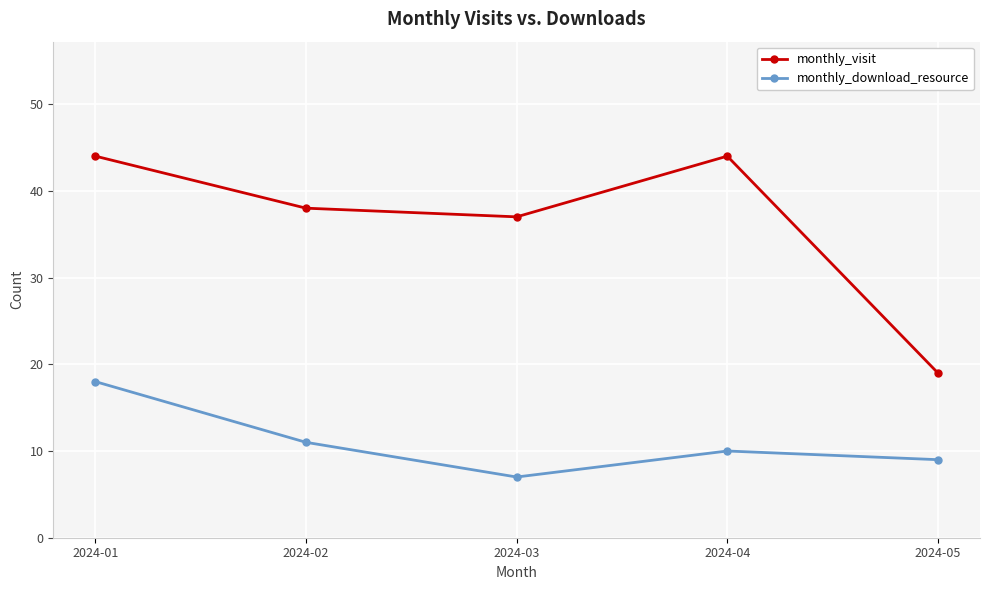

Is it true that monthly_visit equals 11 at 2024-05?

False